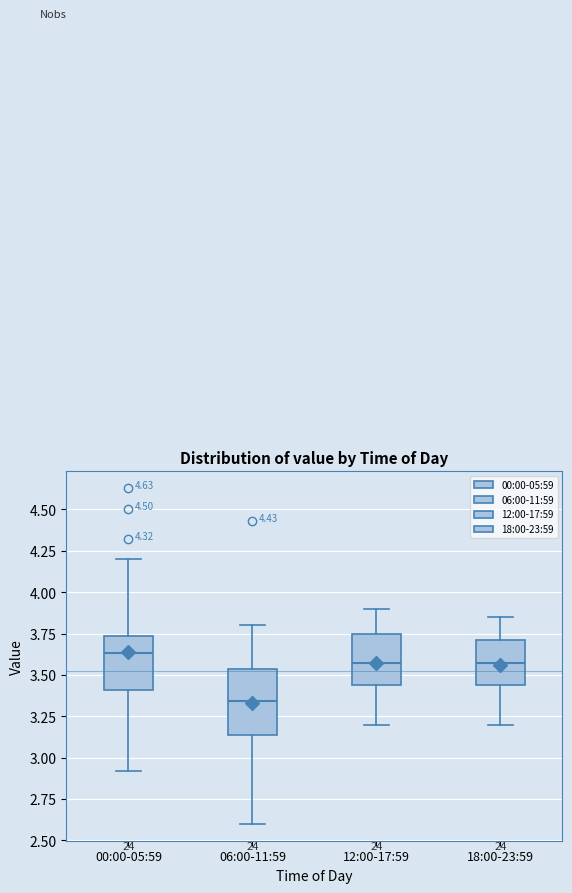

Where does the median line of the box for 06:00-11:59 sit on the y-axis? The values are not printed on the chart, so give them approximately, as read against the axis.

3.35